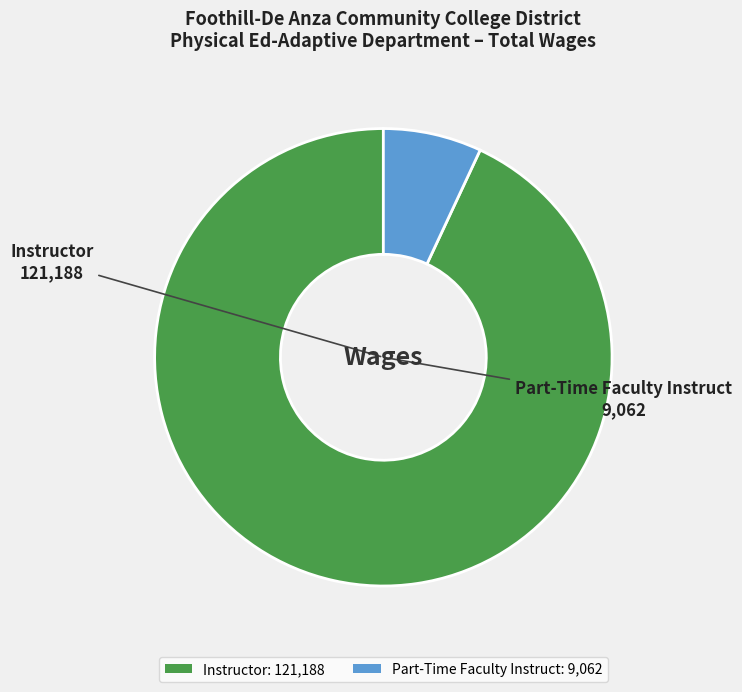

Is there any slice that represents more than half of the pie?

Yes